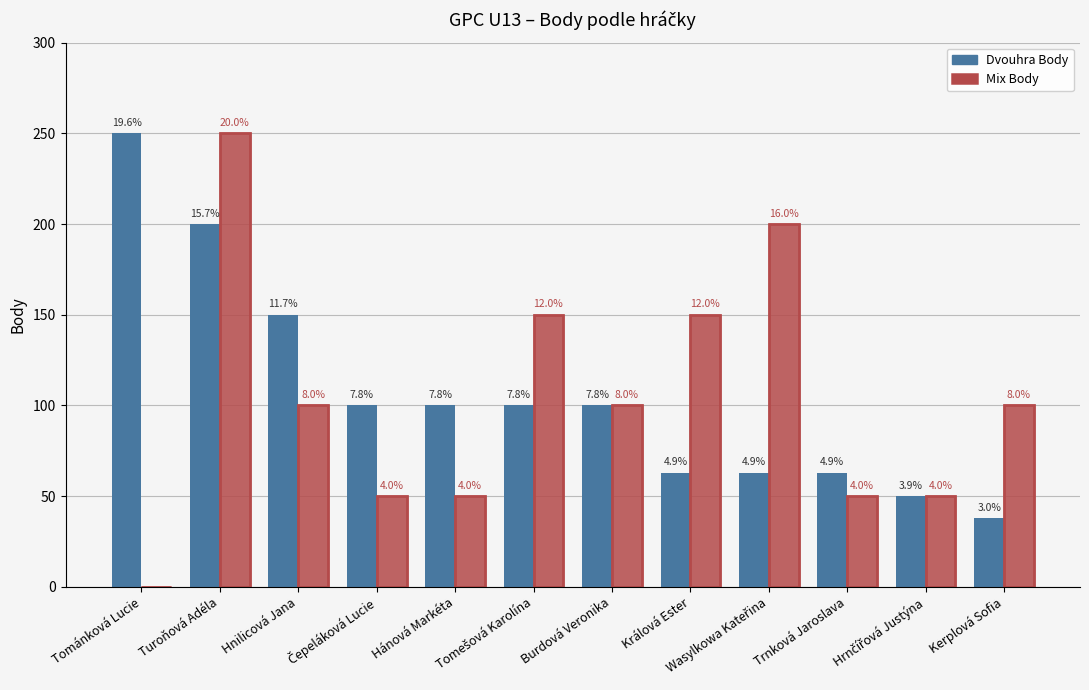

How many values in the Dvouhra Body series are below 100?

5